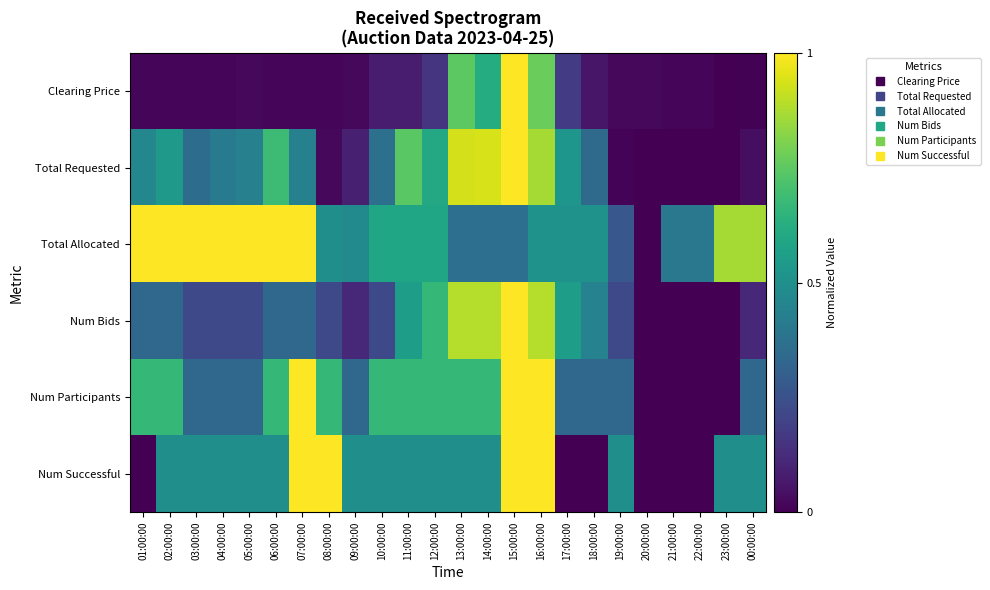

Which series has the widest spread of values?

Total Requested